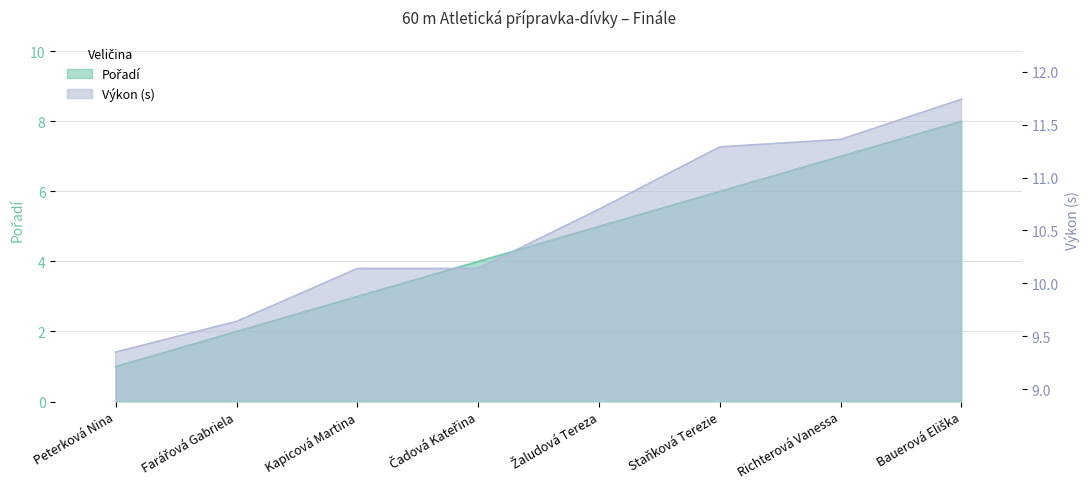

True or false: Výkon and Pořadí intersect in this chart.

False